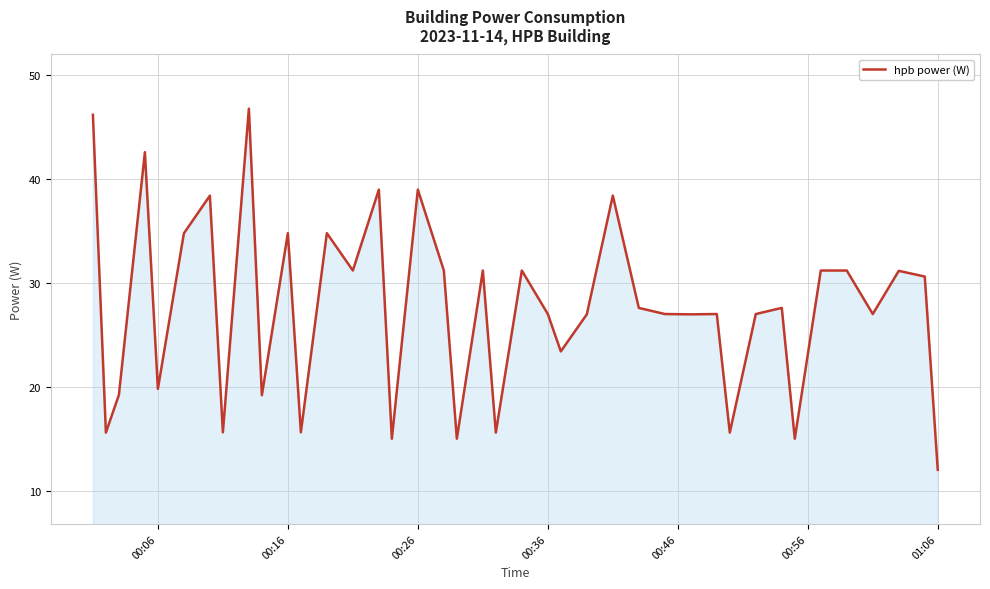

What is the maximum value shown in the chart?

46.8